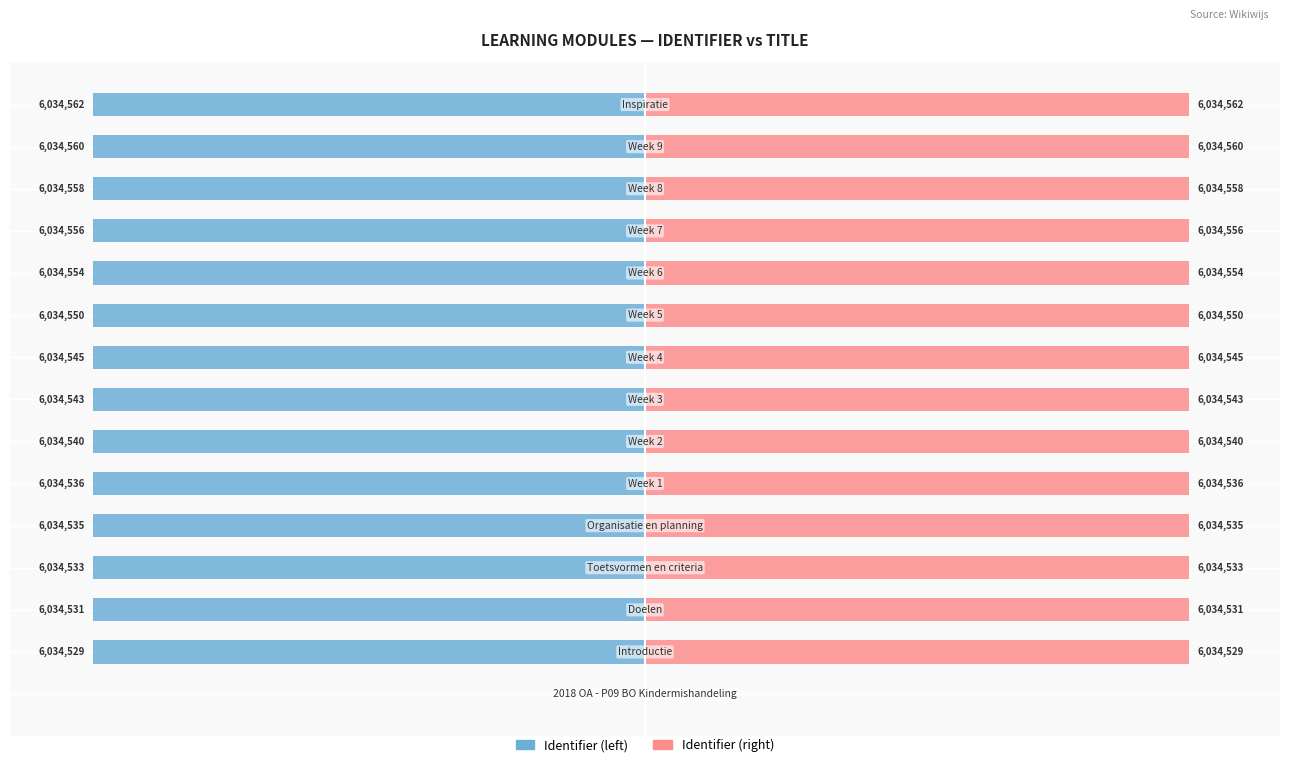

Are the bars horizontal?

Yes